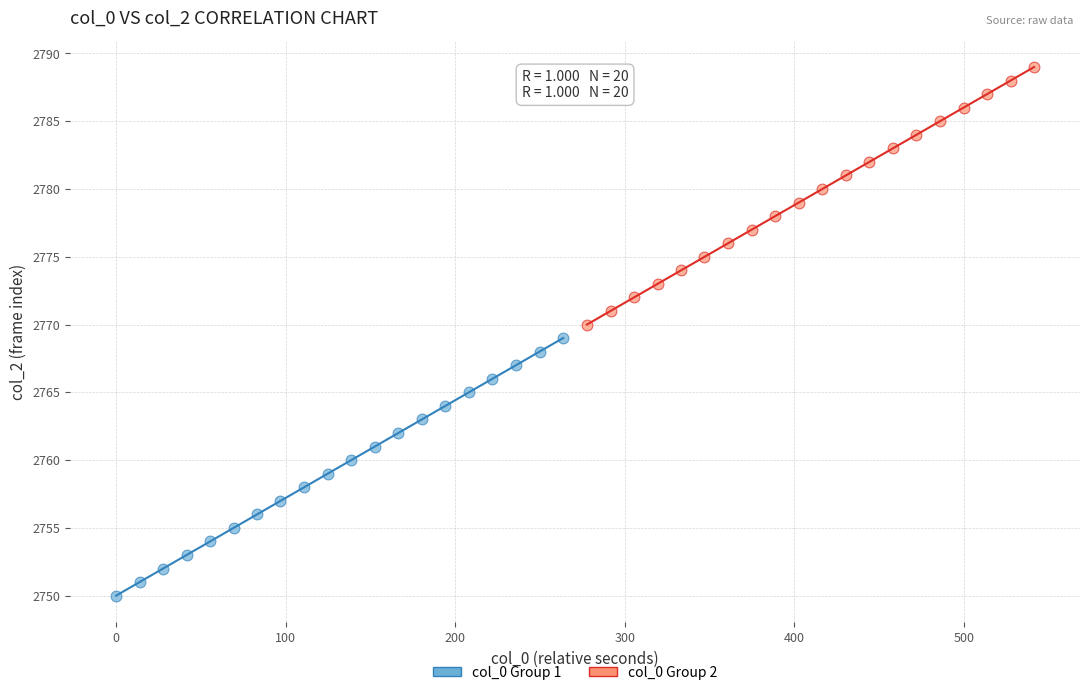

Which series contains the lowest Y value?

col_0 Group 1